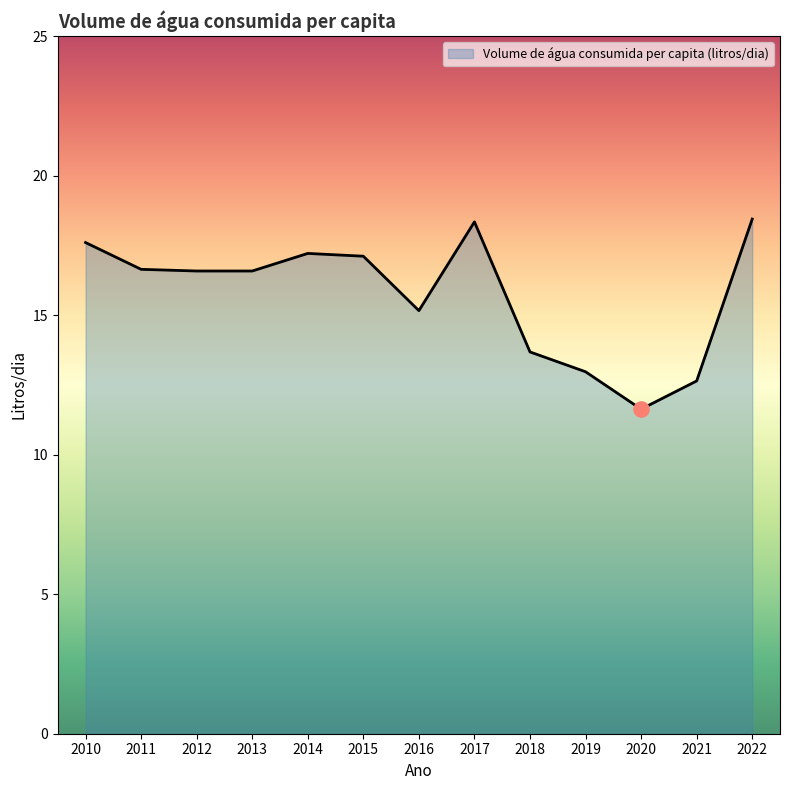

What is the change in value from 2011 to 2020?

-5.0